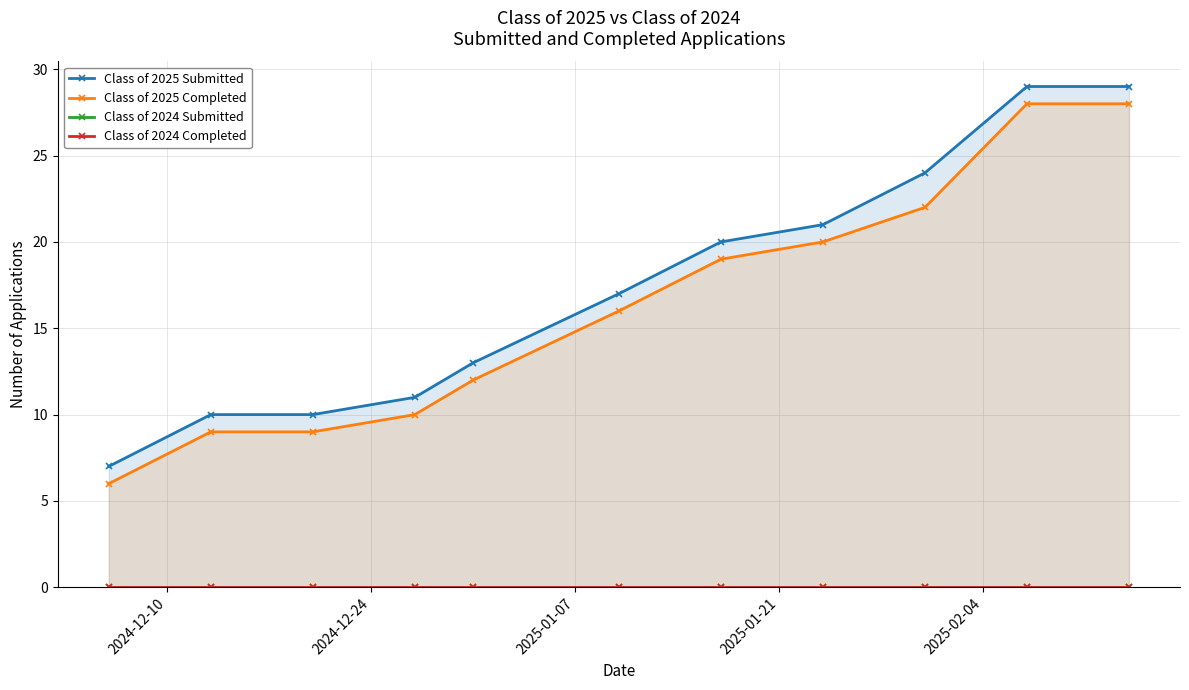

What is the value of the Class of 2025 Completed point at the 11th from the left?

28